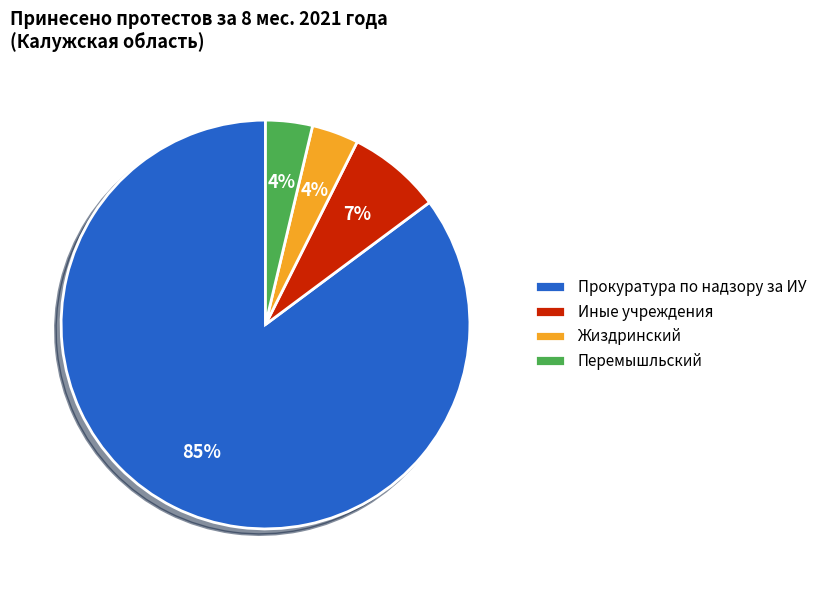

What is the largest slice in the pie chart?

Прокуратура по надзору за ИУ